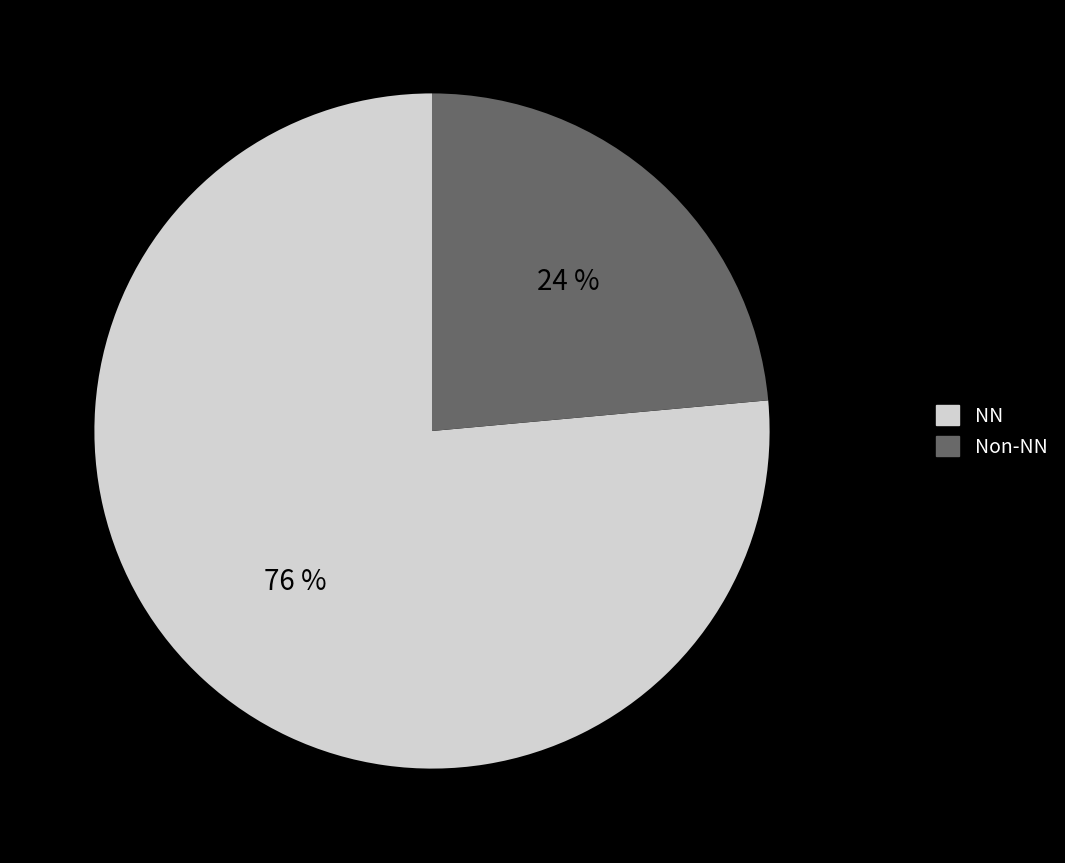

Approximately how many times larger is the value at NN compared to Non-NN?

3.2